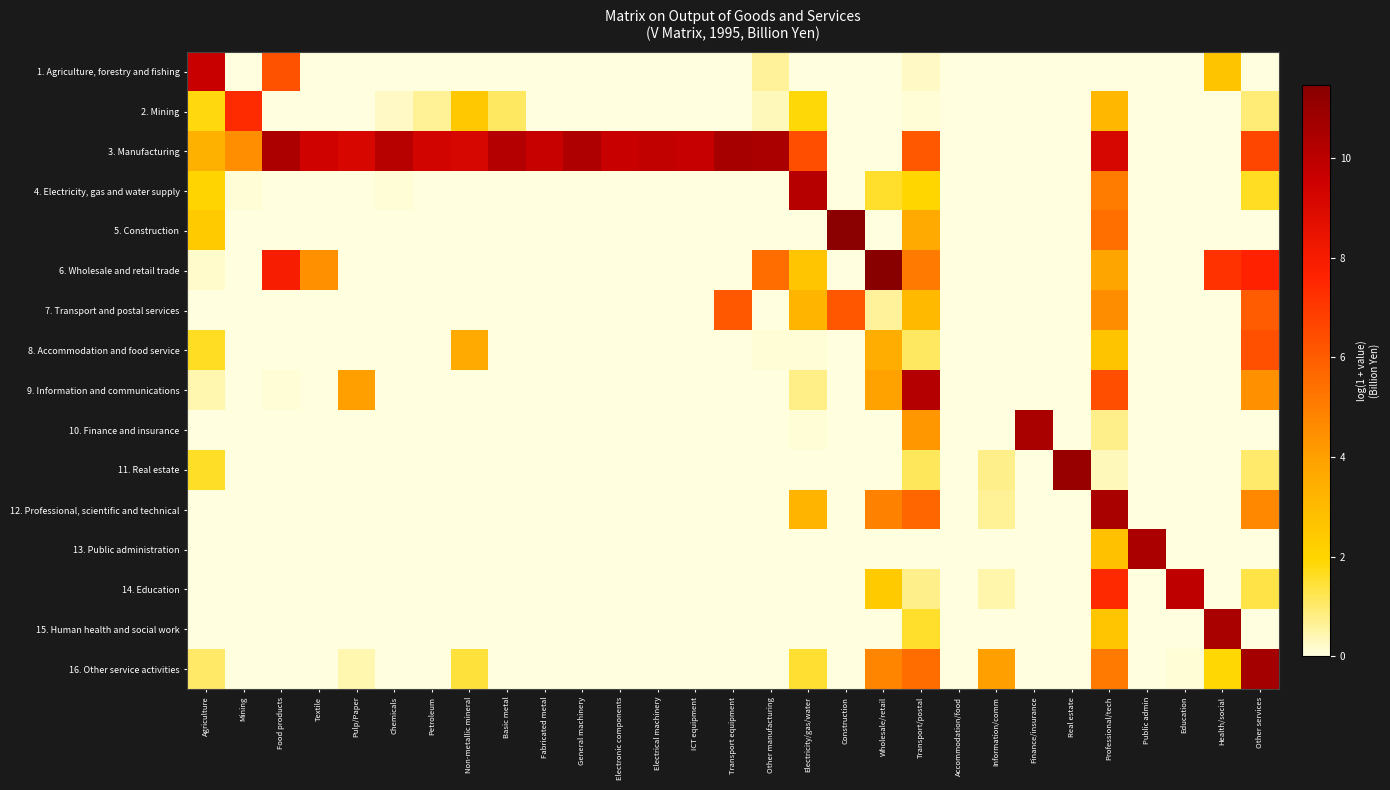

Reading right to left, what are all the values shown in this chart?

1. Agriculture, forestry and fishing: Other services=0.0	Health/social=2.6	Education=0.0	Public admin=0.0	Professional/tech=0.0	Real estate=0.0	Finance/insurance=0.0	Information/comm=0.0	Accommodation/food=0.0	Transport/postal=0.3	Wholesale/retail=0.0	Construction=0.0	Electricity/gas/water=0.0	Other manufacturing=0.6	Transport equipment=0.0	ICT equipment=0.0	Electrical machinery=0.0	Electronic components=0.0	General machinery=0.0	Fabricated metal=0.0	Basic metal=0.0	Non-metallic mineral=0.0	Petroleum=0.0	Chemicals=0.0	Pulp/Paper=0.0	Textile=0.0	Food products=6.3	Mining=0.0	Agriculture=9.6
2. Mining: Other services=0.9	Health/social=0.0	Education=0.0	Public admin=0.0	Professional/tech=3.1	Real estate=0.0	Finance/insurance=0.0	Information/comm=0.0	Accommodation/food=0.0	Transport/postal=0.1	Wholesale/retail=0.0	Construction=0.0	Electricity/gas/water=1.8	Other manufacturing=0.3	Transport equipment=0.0	ICT equipment=0.0	Electrical machinery=0.0	Electronic components=0.0	General machinery=0.0	Fabricated metal=0.0	Basic metal=1.1	Non-metallic mineral=2.5	Petroleum=0.6	Chemicals=0.3	Pulp/Paper=0.0	Textile=0.0	Food products=0.0	Mining=7.4	Agriculture=1.8
3. Manufacturing: Other services=6.6	Health/social=0.0	Education=0.0	Public admin=0.0	Professional/tech=9.2	Real estate=0.0	Finance/insurance=0.0	Information/comm=0.0	Accommodation/food=0.0	Transport/postal=6.1	Wholesale/retail=0.0	Construction=0.0	Electricity/gas/water=6.4	Other manufacturing=10.5	Transport equipment=10.6	ICT equipment=9.7	Electrical machinery=9.9	Electronic components=9.6	General machinery=10.4	Fabricated metal=9.7	Basic metal=10.2	Non-metallic mineral=9.2	Petroleum=9.3	Chemicals=10.1	Pulp/Paper=9.1	Textile=9.4	Food products=10.4	Mining=4.5	Agriculture=3.3
4. Electricity, gas and water supply: Other services=1.6	Health/social=0.0	Education=0.0	Public admin=0.0	Professional/tech=5.1	Real estate=0.0	Finance/insurance=0.0	Information/comm=0.0	Accommodation/food=0.0	Transport/postal=1.9	Wholesale/retail=1.5	Construction=0.0	Electricity/gas/water=10.2	Other manufacturing=0.0	Transport equipment=0.0	ICT equipment=0.0	Electrical machinery=0.0	Electronic components=0.0	General machinery=0.0	Fabricated metal=0.0	Basic metal=0.0	Non-metallic mineral=0.0	Petroleum=0.0	Chemicals=0.1	Pulp/Paper=0.0	Textile=0.0	Food products=0.0	Mining=0.1	Agriculture=2.1
5. Construction: Other services=0.0	Health/social=0.0	Education=0.0	Public admin=0.0	Professional/tech=5.4	Real estate=0.0	Finance/insurance=0.0	Information/comm=0.0	Accommodation/food=0.0	Transport/postal=3.6	Wholesale/retail=0.0	Construction=11.4	Electricity/gas/water=0.0	Other manufacturing=0.0	Transport equipment=0.0	ICT equipment=0.0	Electrical machinery=0.0	Electronic components=0.0	General machinery=0.0	Fabricated metal=0.0	Basic metal=0.0	Non-metallic mineral=0.0	Petroleum=0.0	Chemicals=0.0	Pulp/Paper=0.0	Textile=0.0	Food products=0.0	Mining=0.0	Agriculture=2.4
6. Wholesale and retail trade: Other services=7.6	Health/social=7.2	Education=0.0	Public admin=0.0	Professional/tech=3.8	Real estate=0.0	Finance/insurance=0.0	Information/comm=0.0	Accommodation/food=0.0	Transport/postal=5.2	Wholesale/retail=11.5	Construction=0.0	Electricity/gas/water=2.6	Other manufacturing=5.5	Transport equipment=0.0	ICT equipment=0.0	Electrical machinery=0.0	Electronic components=0.0	General machinery=0.0	Fabricated metal=0.0	Basic metal=0.0	Non-metallic mineral=0.0	Petroleum=0.0	Chemicals=0.0	Pulp/Paper=0.0	Textile=4.5	Food products=7.9	Mining=0.0	Agriculture=0.2
7. Transport and postal services: Other services=6.0	Health/social=0.0	Education=0.0	Public admin=0.0	Professional/tech=4.5	Real estate=0.0	Finance/insurance=0.0	Information/comm=0.0	Accommodation/food=0.0	Transport/postal=3.0	Wholesale/retail=0.6	Construction=6.1	Electricity/gas/water=3.2	Other manufacturing=0.0	Transport equipment=6.1	ICT equipment=0.0	Electrical machinery=0.0	Electronic components=0.0	General machinery=0.0	Fabricated metal=0.0	Basic metal=0.0	Non-metallic mineral=0.0	Petroleum=0.0	Chemicals=0.0	Pulp/Paper=0.0	Textile=0.0	Food products=0.0	Mining=0.0	Agriculture=0.0
8. Accommodation and food service: Other services=6.4	Health/social=0.0	Education=0.0	Public admin=0.0	Professional/tech=2.6	Real estate=0.0	Finance/insurance=0.0	Information/comm=0.0	Accommodation/food=0.0	Transport/postal=1.1	Wholesale/retail=3.5	Construction=0.0	Electricity/gas/water=0.1	Other manufacturing=0.1	Transport equipment=0.0	ICT equipment=0.0	Electrical machinery=0.0	Electronic components=0.0	General machinery=0.0	Fabricated metal=0.0	Basic metal=0.0	Non-metallic mineral=3.6	Petroleum=0.0	Chemicals=0.0	Pulp/Paper=0.0	Textile=0.0	Food products=0.0	Mining=0.0	Agriculture=1.6
9. Information and communications: Other services=4.4	Health/social=0.0	Education=0.0	Public admin=0.0	Professional/tech=6.4	Real estate=0.0	Finance/insurance=0.0	Information/comm=0.0	Accommodation/food=0.0	Transport/postal=10.2	Wholesale/retail=3.9	Construction=0.0	Electricity/gas/water=0.8	Other manufacturing=0.0	Transport equipment=0.0	ICT equipment=0.0	Electrical machinery=0.0	Electronic components=0.0	General machinery=0.0	Fabricated metal=0.0	Basic metal=0.0	Non-metallic mineral=0.0	Petroleum=0.0	Chemicals=0.0	Pulp/Paper=4.0	Textile=0.0	Food products=0.1	Mining=0.0	Agriculture=0.4
10. Finance and insurance: Other services=0.0	Health/social=0.0	Education=0.0	Public admin=0.0	Professional/tech=0.7	Real estate=0.0	Finance/insurance=10.5	Information/comm=0.0	Accommodation/food=0.0	Transport/postal=4.2	Wholesale/retail=0.0	Construction=0.0	Electricity/gas/water=0.1	Other manufacturing=0.0	Transport equipment=0.0	ICT equipment=0.0	Electrical machinery=0.0	Electronic components=0.0	General machinery=0.0	Fabricated metal=0.0	Basic metal=0.0	Non-metallic mineral=0.0	Petroleum=0.0	Chemicals=0.0	Pulp/Paper=0.0	Textile=0.0	Food products=0.0	Mining=0.0	Agriculture=0.0
11. Real estate: Other services=1.0	Health/social=0.0	Education=0.0	Public admin=0.0	Professional/tech=0.3	Real estate=11.0	Finance/insurance=0.0	Information/comm=0.7	Accommodation/food=0.0	Transport/postal=1.1	Wholesale/retail=0.0	Construction=0.0	Electricity/gas/water=0.0	Other manufacturing=0.0	Transport equipment=0.0	ICT equipment=0.0	Electrical machinery=0.0	Electronic components=0.0	General machinery=0.0	Fabricated metal=0.0	Basic metal=0.0	Non-metallic mineral=0.0	Petroleum=0.0	Chemicals=0.0	Pulp/Paper=0.0	Textile=0.0	Food products=0.0	Mining=0.0	Agriculture=1.6
12. Professional, scientific and technical: Other services=4.7	Health/social=0.0	Education=0.0	Public admin=0.0	Professional/tech=10.5	Real estate=0.0	Finance/insurance=0.0	Information/comm=0.6	Accommodation/food=0.0	Transport/postal=5.7	Wholesale/retail=4.9	Construction=0.0	Electricity/gas/water=3.2	Other manufacturing=0.0	Transport equipment=0.0	ICT equipment=0.0	Electrical machinery=0.0	Electronic components=0.0	General machinery=0.0	Fabricated metal=0.0	Basic metal=0.0	Non-metallic mineral=0.0	Petroleum=0.0	Chemicals=0.0	Pulp/Paper=0.0	Textile=0.0	Food products=0.0	Mining=0.0	Agriculture=0.0
13. Public administration: Other services=0.0	Health/social=0.0	Education=0.0	Public admin=10.5	Professional/tech=2.8	Real estate=0.0	Finance/insurance=0.0	Information/comm=0.0	Accommodation/food=0.0	Transport/postal=0.0	Wholesale/retail=0.0	Construction=0.0	Electricity/gas/water=0.0	Other manufacturing=0.0	Transport equipment=0.0	ICT equipment=0.0	Electrical machinery=0.0	Electronic components=0.0	General machinery=0.0	Fabricated metal=0.0	Basic metal=0.0	Non-metallic mineral=0.0	Petroleum=0.0	Chemicals=0.0	Pulp/Paper=0.0	Textile=0.0	Food products=0.0	Mining=0.0	Agriculture=0.0
14. Education: Other services=1.3	Health/social=0.0	Education=9.9	Public admin=0.0	Professional/tech=7.4	Real estate=0.0	Finance/insurance=0.0	Information/comm=0.5	Accommodation/food=0.0	Transport/postal=0.7	Wholesale/retail=2.4	Construction=0.0	Electricity/gas/water=0.0	Other manufacturing=0.0	Transport equipment=0.0	ICT equipment=0.0	Electrical machinery=0.0	Electronic components=0.0	General machinery=0.0	Fabricated metal=0.0	Basic metal=0.0	Non-metallic mineral=0.0	Petroleum=0.0	Chemicals=0.0	Pulp/Paper=0.0	Textile=0.0	Food products=0.0	Mining=0.0	Agriculture=0.0
15. Human health and social work: Other services=0.0	Health/social=10.5	Education=0.0	Public admin=0.0	Professional/tech=2.6	Real estate=0.0	Finance/insurance=0.0	Information/comm=0.0	Accommodation/food=0.0	Transport/postal=1.6	Wholesale/retail=0.0	Construction=0.0	Electricity/gas/water=0.0	Other manufacturing=0.0	Transport equipment=0.0	ICT equipment=0.0	Electrical machinery=0.0	Electronic components=0.0	General machinery=0.0	Fabricated metal=0.0	Basic metal=0.0	Non-metallic mineral=0.0	Petroleum=0.0	Chemicals=0.0	Pulp/Paper=0.0	Textile=0.0	Food products=0.0	Mining=0.0	Agriculture=0.0
16. Other service activities: Other services=10.7	Health/social=1.9	Education=0.1	Public admin=0.0	Professional/tech=5.1	Real estate=0.0	Finance/insurance=0.0	Information/comm=4.0	Accommodation/food=0.0	Transport/postal=5.5	Wholesale/retail=4.8	Construction=0.0	Electricity/gas/water=1.5	Other manufacturing=0.0	Transport equipment=0.0	ICT equipment=0.0	Electrical machinery=0.0	Electronic components=0.0	General machinery=0.0	Fabricated metal=0.0	Basic metal=0.0	Non-metallic mineral=1.4	Petroleum=0.0	Chemicals=0.0	Pulp/Paper=0.4	Textile=0.0	Food products=0.0	Mining=0.0	Agriculture=1.1